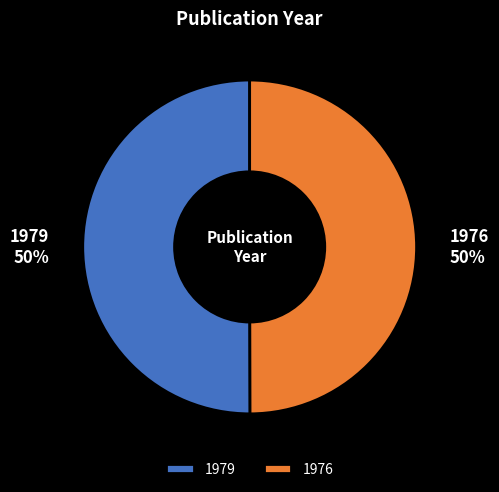

To the nearest percent, what portion does 1976 represent?

50%